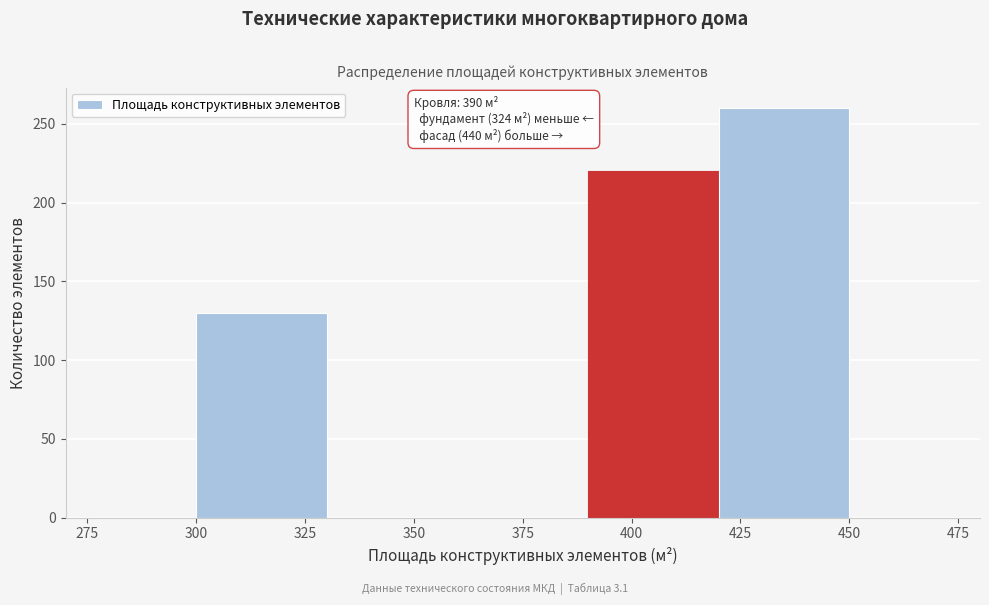

Over which range of the x-axis is the bar tallest?

420 to 450